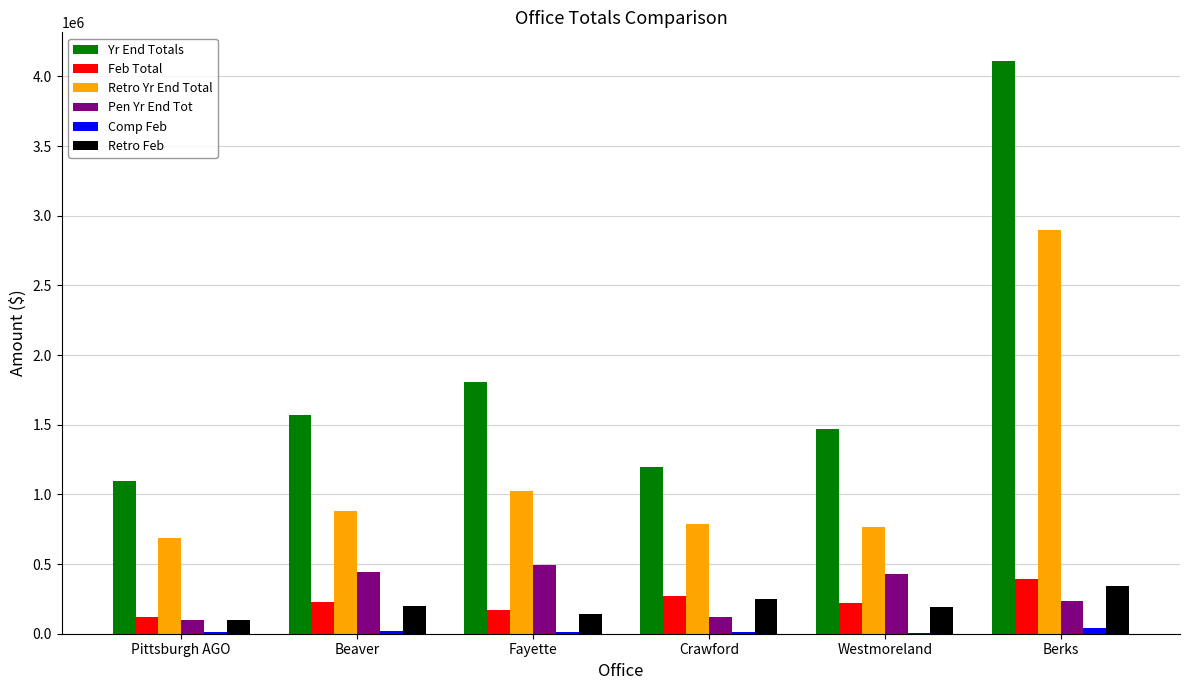

The value of Retro Yr End Total at Berks is 4039659. True or false?

False